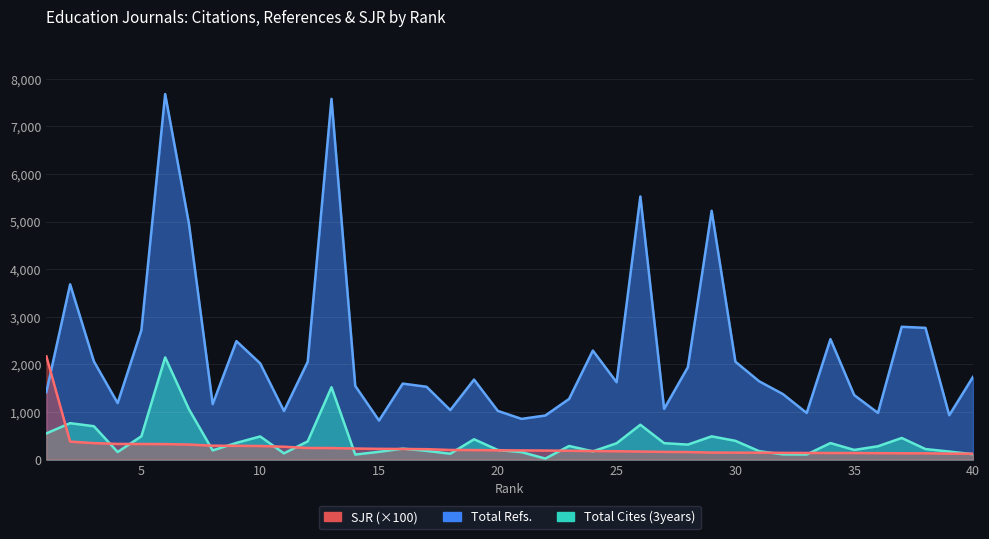

Rank the series by their maximum value, from highest to lowest.

Total Refs., SJR, Total Cites (3years)